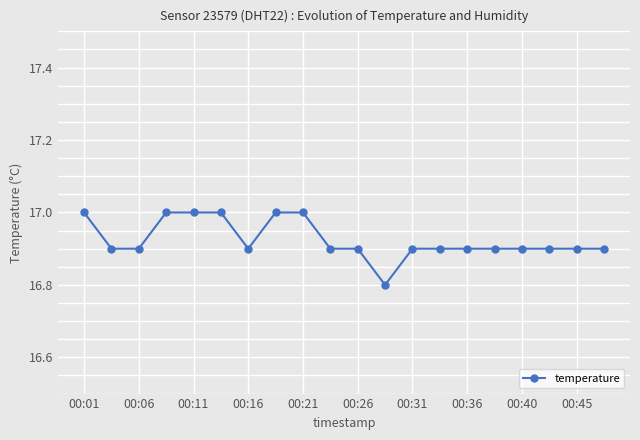

What is the average value?

16.9